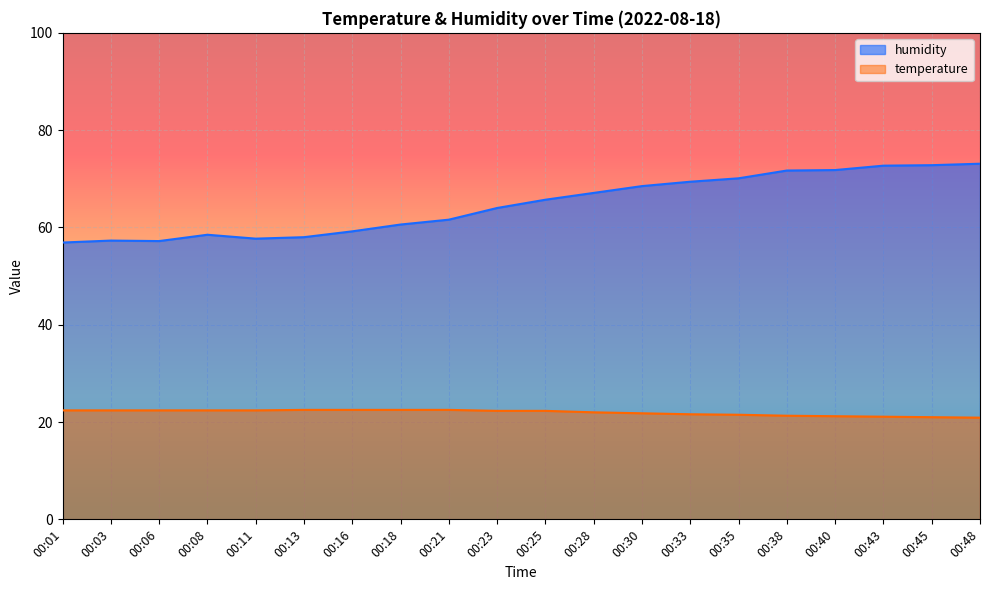

Between 00:01 and 00:48, which series saw the biggest shift?

humidity